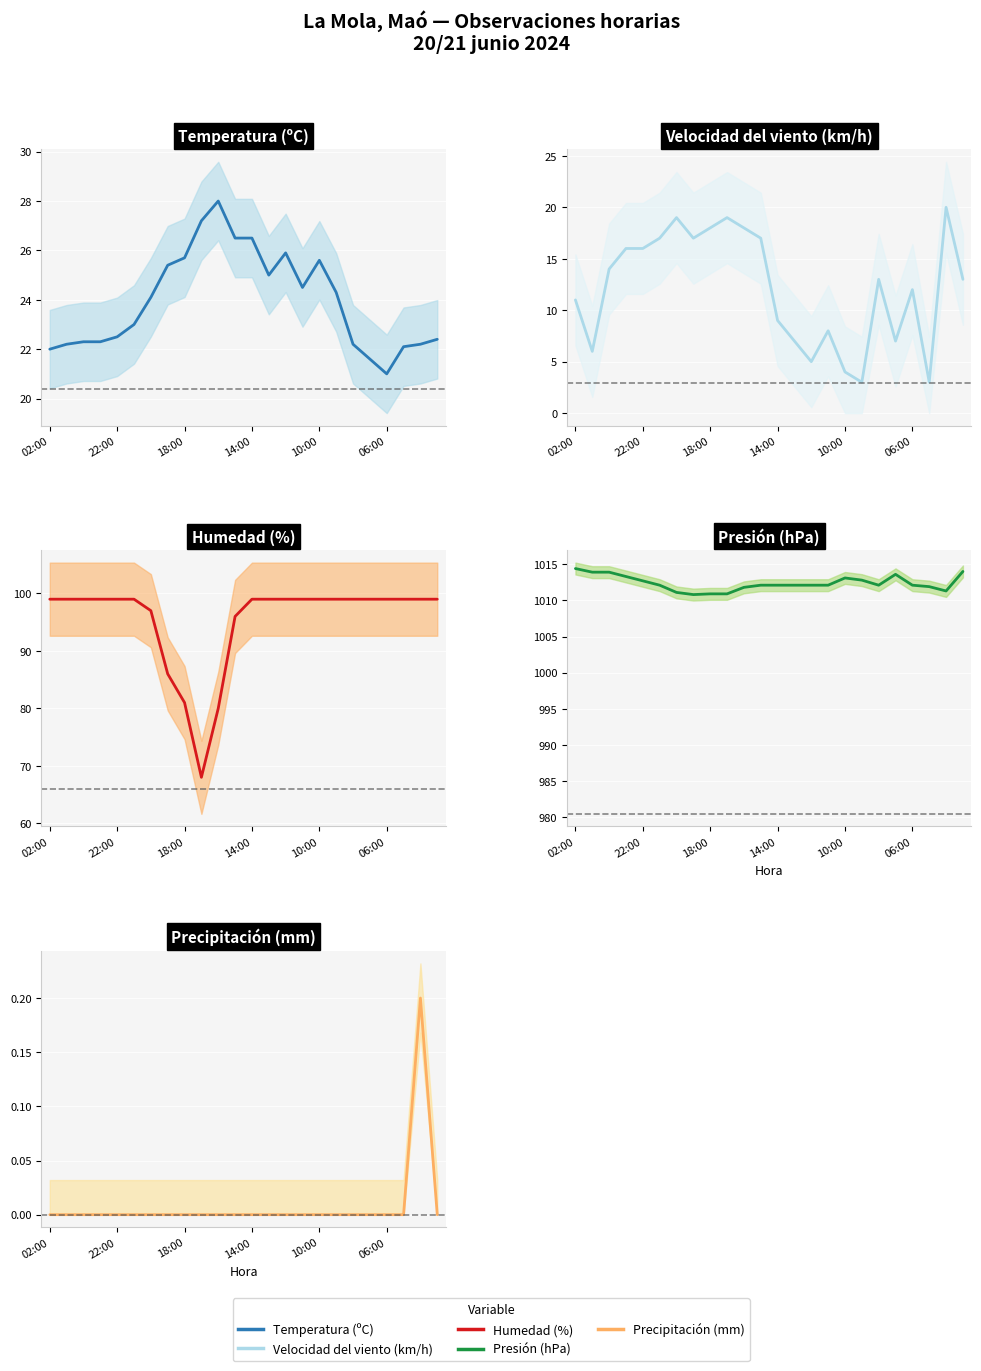

Between 11 and 16, which series saw the biggest shift?

Velocidad del viento (km/h)